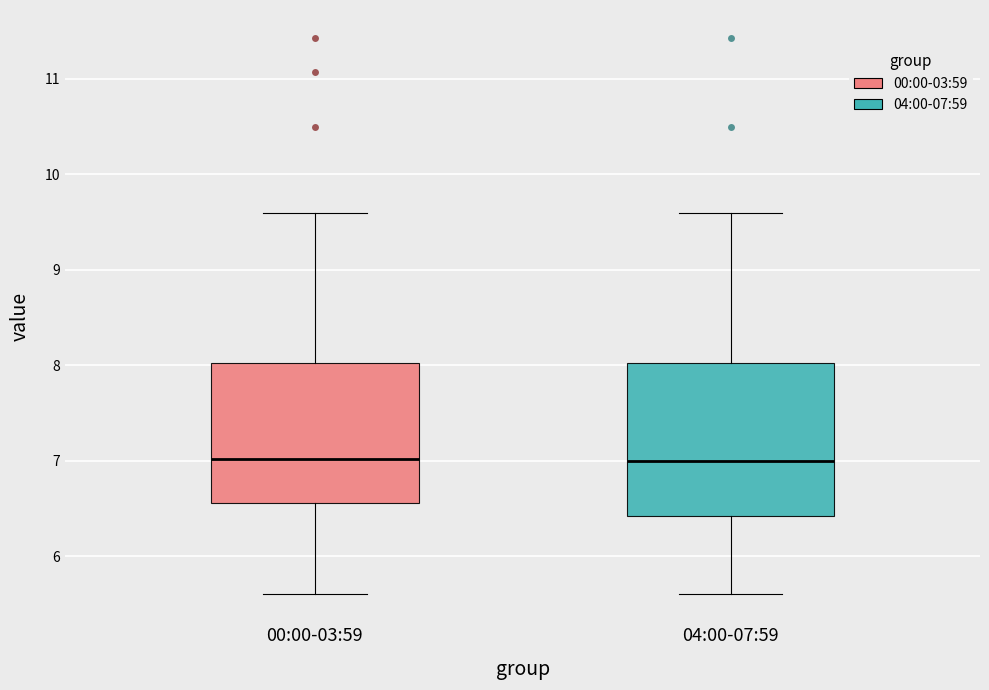

Reading left to right, read every box against the y-axis: the position of its median line, the range the box covers, and the ends of its whiskers. The values are not printed on the chart, so give them approximately, as read against the axis.

00:00-03:59: median 7.0, box 6.6 to 8.0, whiskers 5.6 to 9.6
04:00-07:59: median 7.0, box 6.4 to 8.0, whiskers 5.6 to 9.6